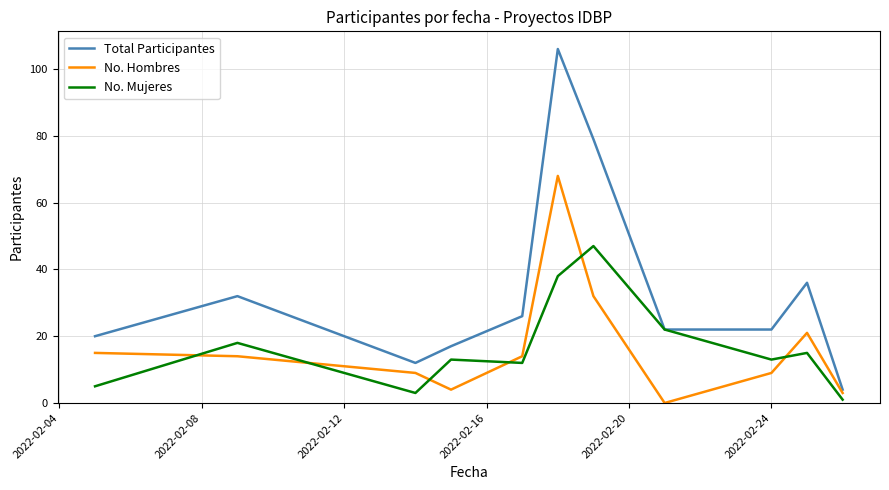

Rank the series by their maximum value, from highest to lowest.

Total Participantes, No. Hombres, No. Mujeres